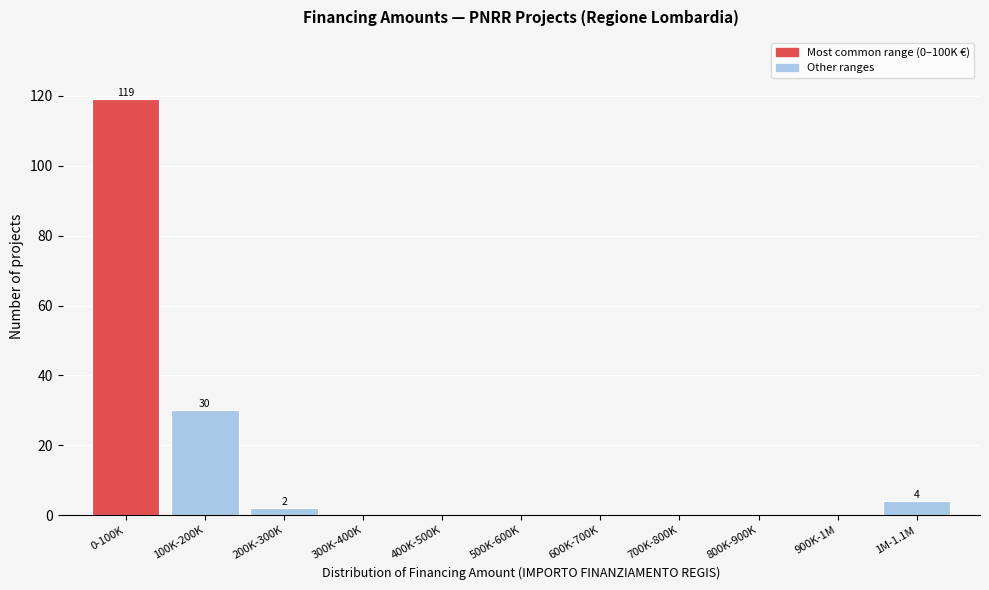

Reading left to right, what are all the values shown in this chart?

0-100K=119	100K-200K=30	200K-300K=2	300K-400K=0	400K-500K=0	500K-600K=0	600K-700K=0	700K-800K=0	800K-900K=0	900K-1M=0	1M-1.1M=4